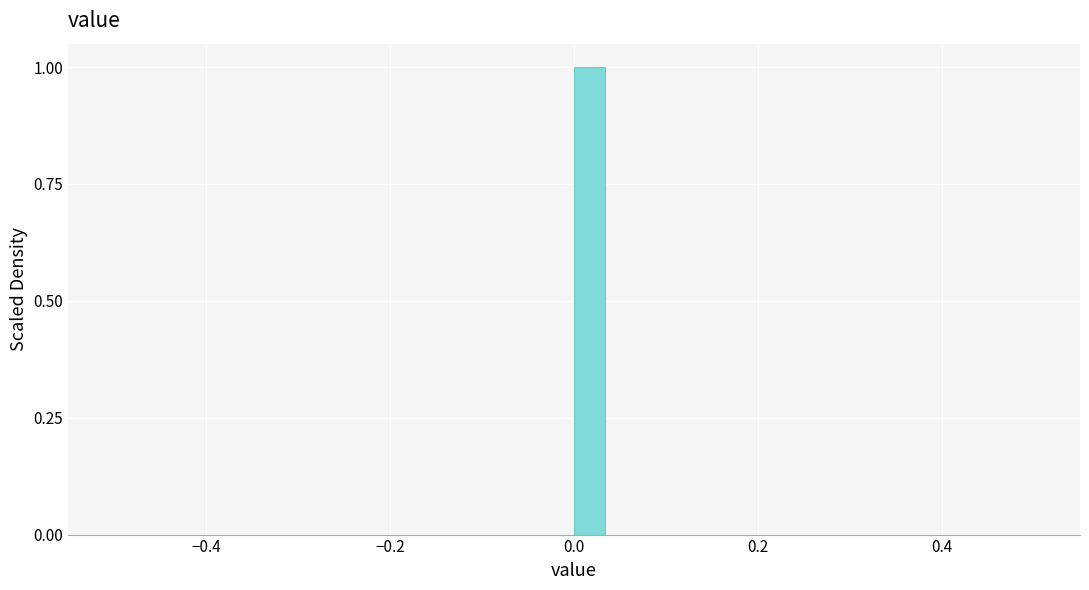

Around what value on the x-axis is the tallest bar? Give the approximate position of its centre, as read against the axis.

0.02